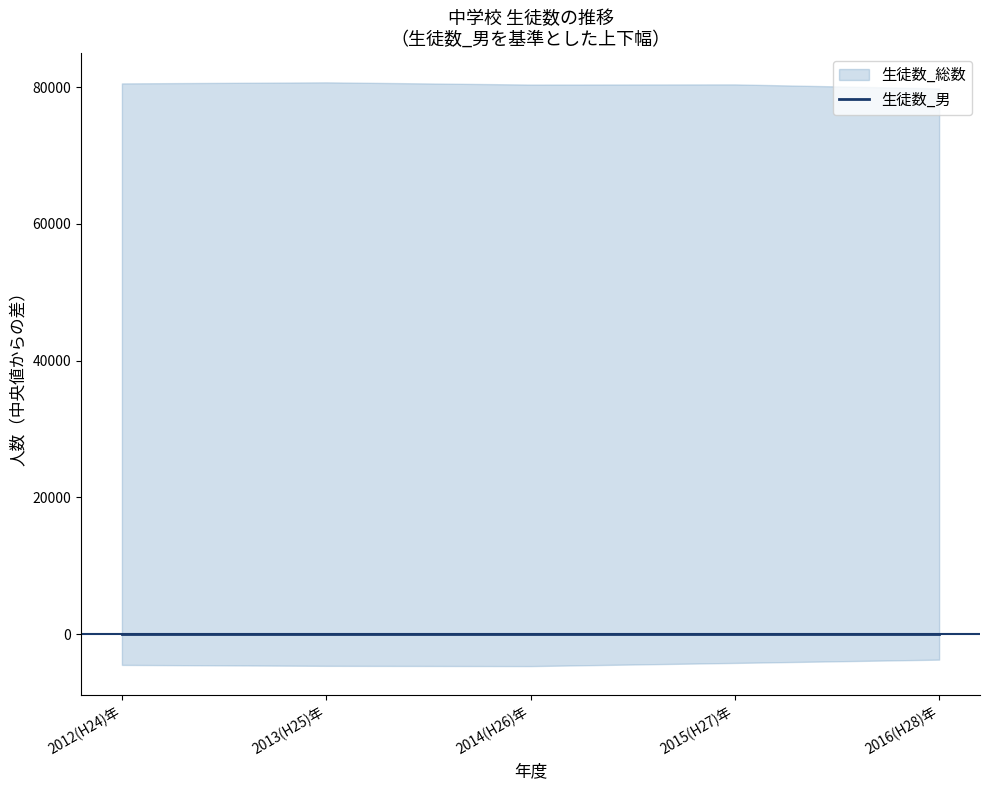

The 生徒数_総数 series shows 165031 at 2015(H27)年. True or false?

True